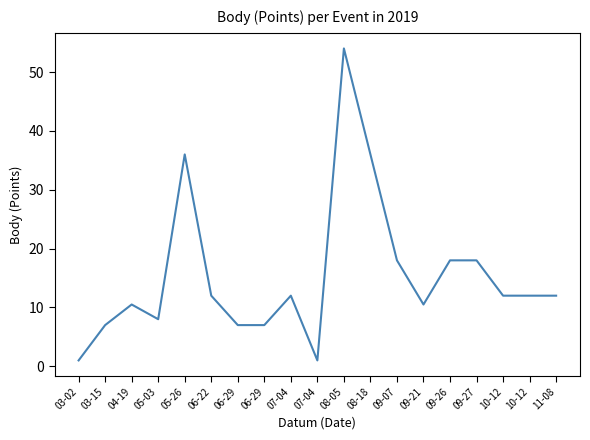

Which label corresponds to the largest value in the chart?

08-05